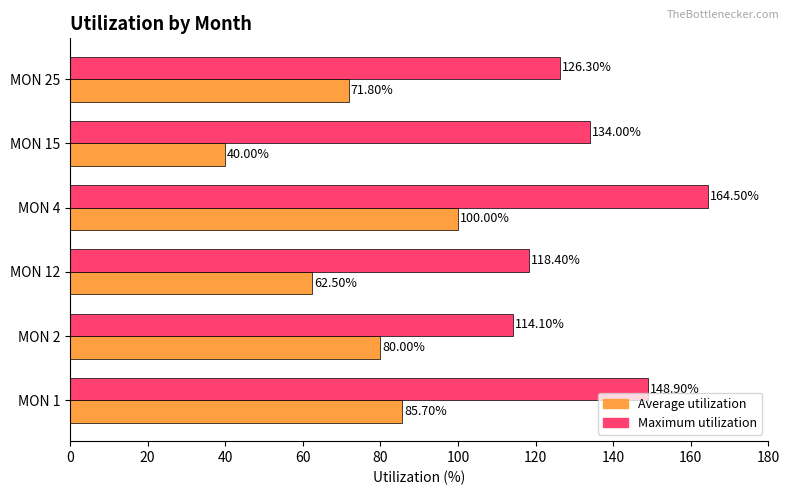

Between MON 1 and MON 25, which series saw the biggest shift?

Maximum utilization